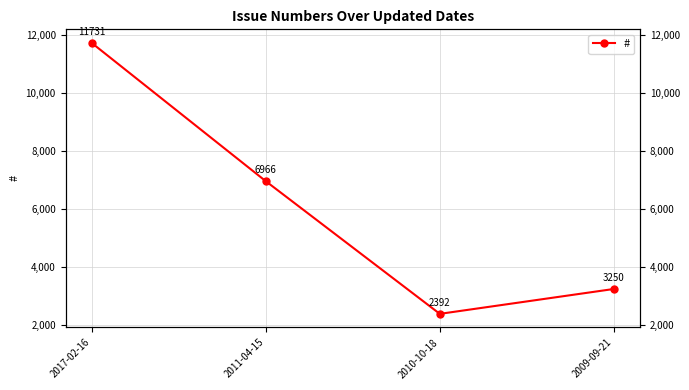

Is it true that the value at 2010-10-18 is 1369?

False